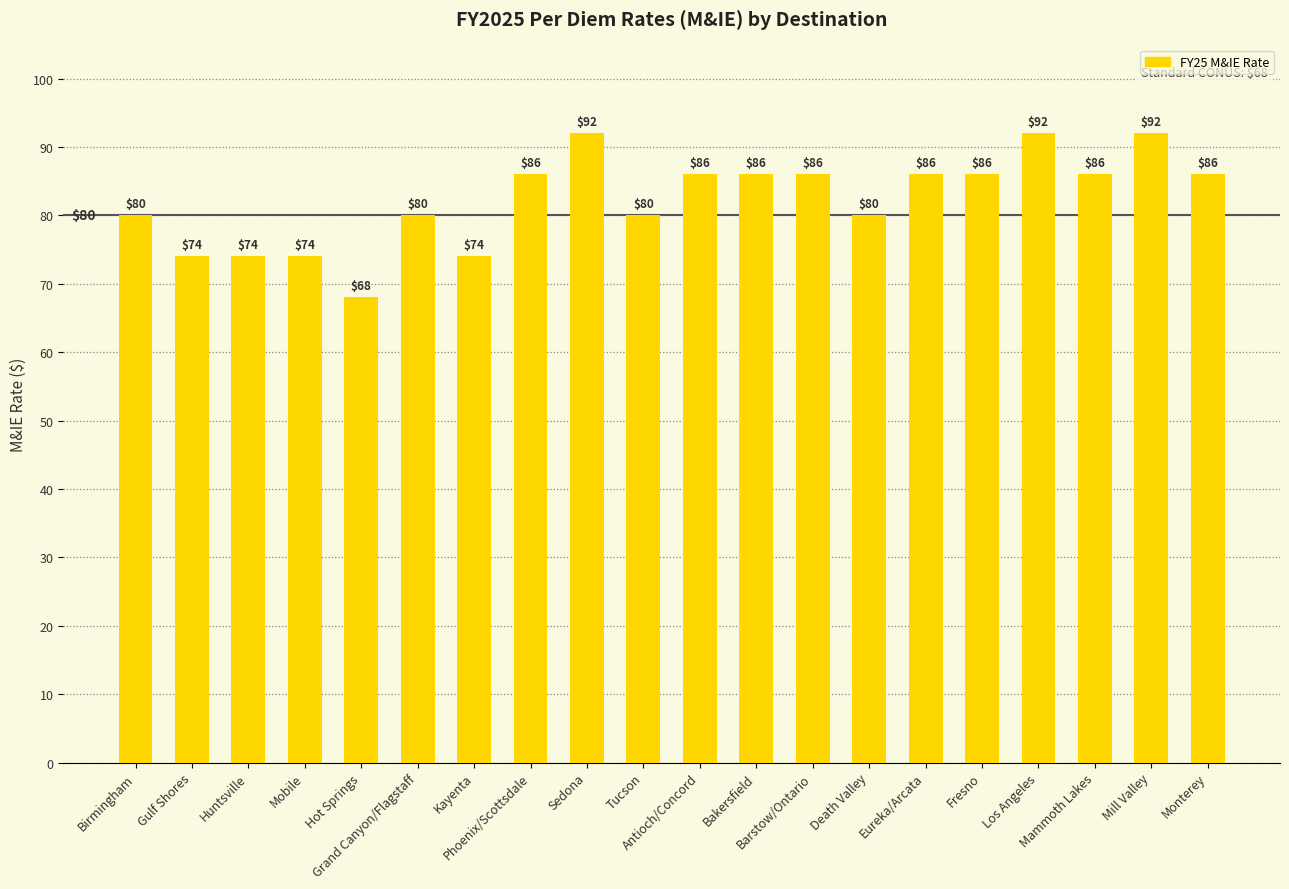

How many values are between 80 and 86?

12